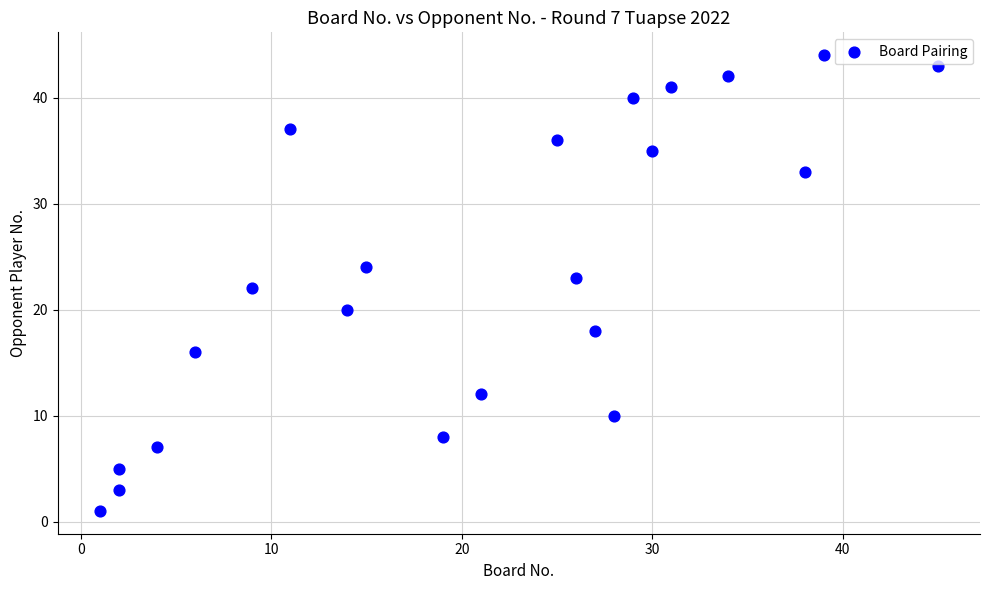

What is the range of Y values (max minus min)?

43